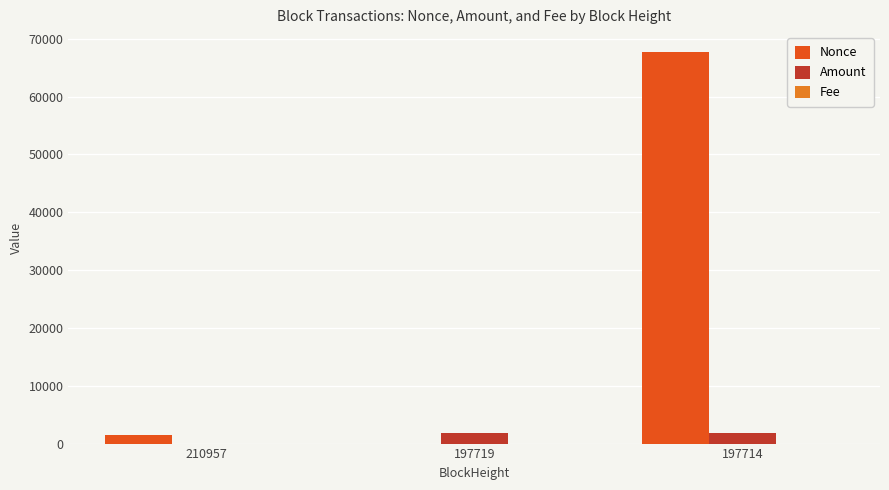

What value does the Amount series have at 197714?

1855.7